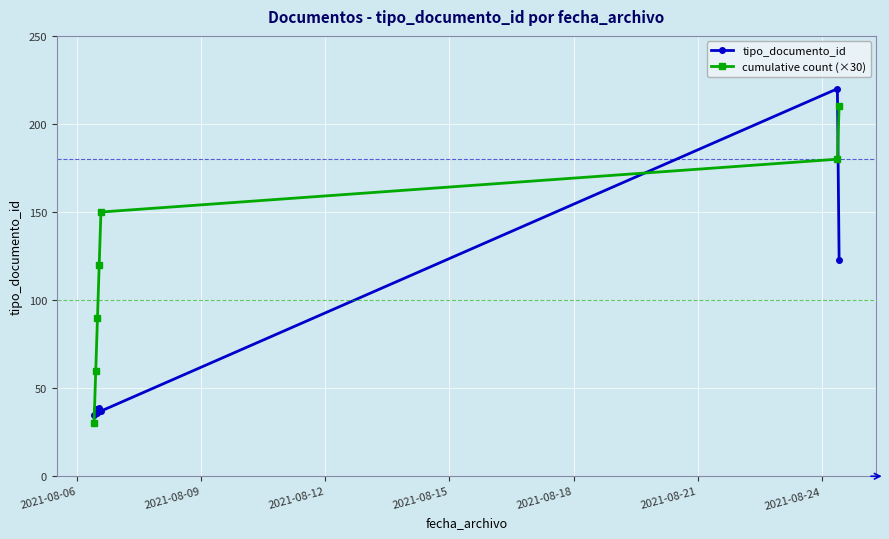

Which series ends up on top after the final intersection of cumulative count (×30) and tipo_documento_id?

cumulative count (×30)